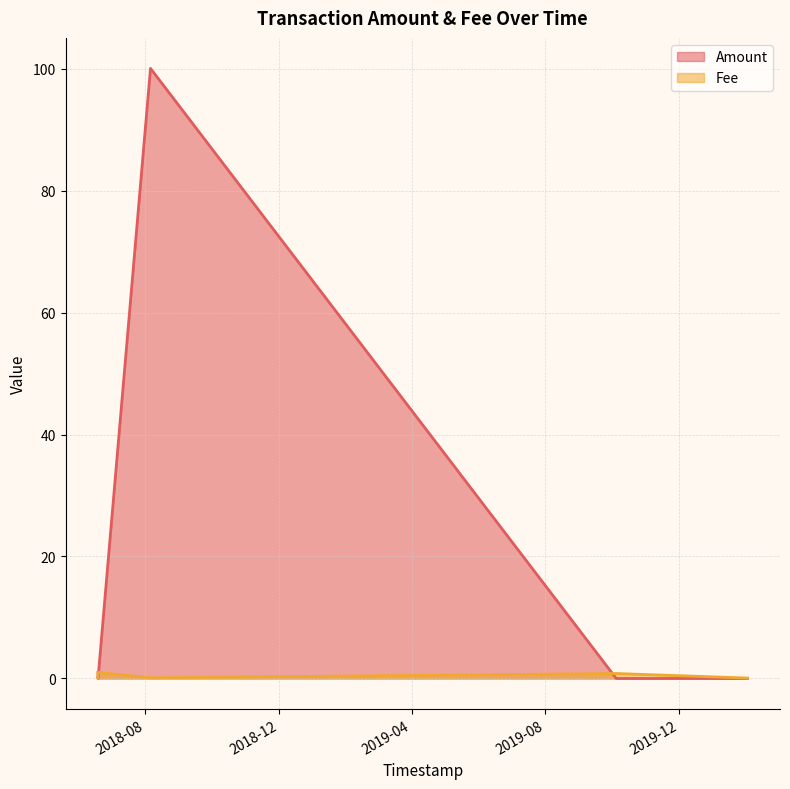

What is the difference between the maximum and minimum values?

100.0